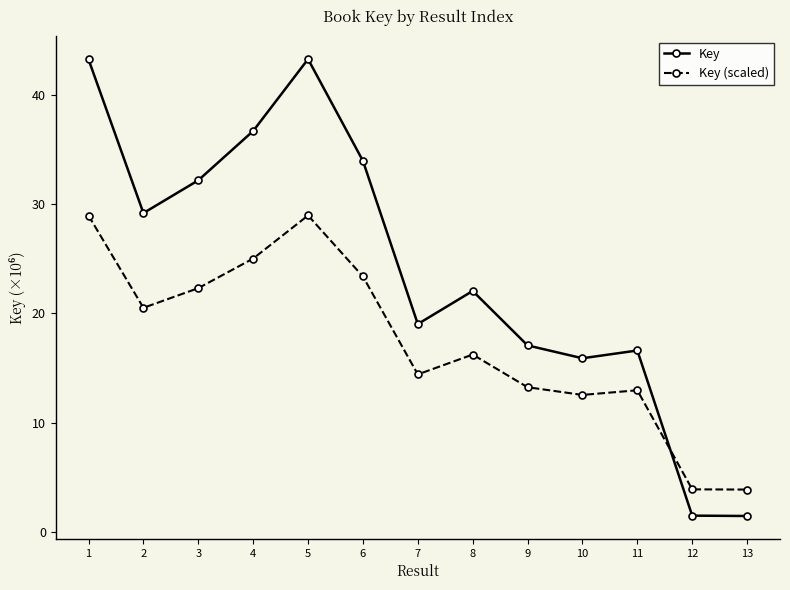

Is it true that Key (scaled) equals 20.3 at 11?

False